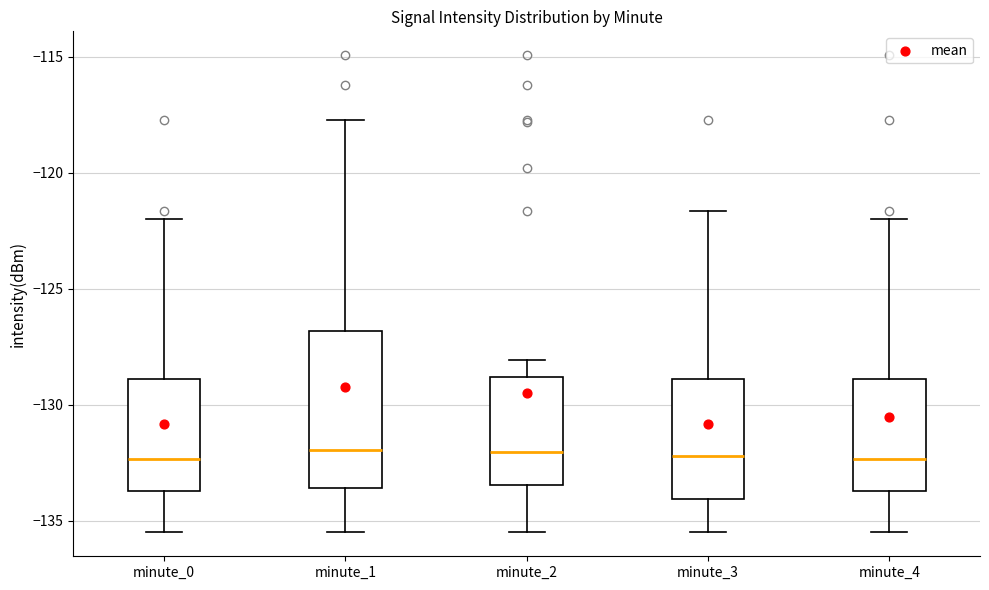

Where does the lower whisker of the box for minute_0 end on the y-axis? The values are not printed on the chart, so give them approximately, as read against the axis.

-135.5